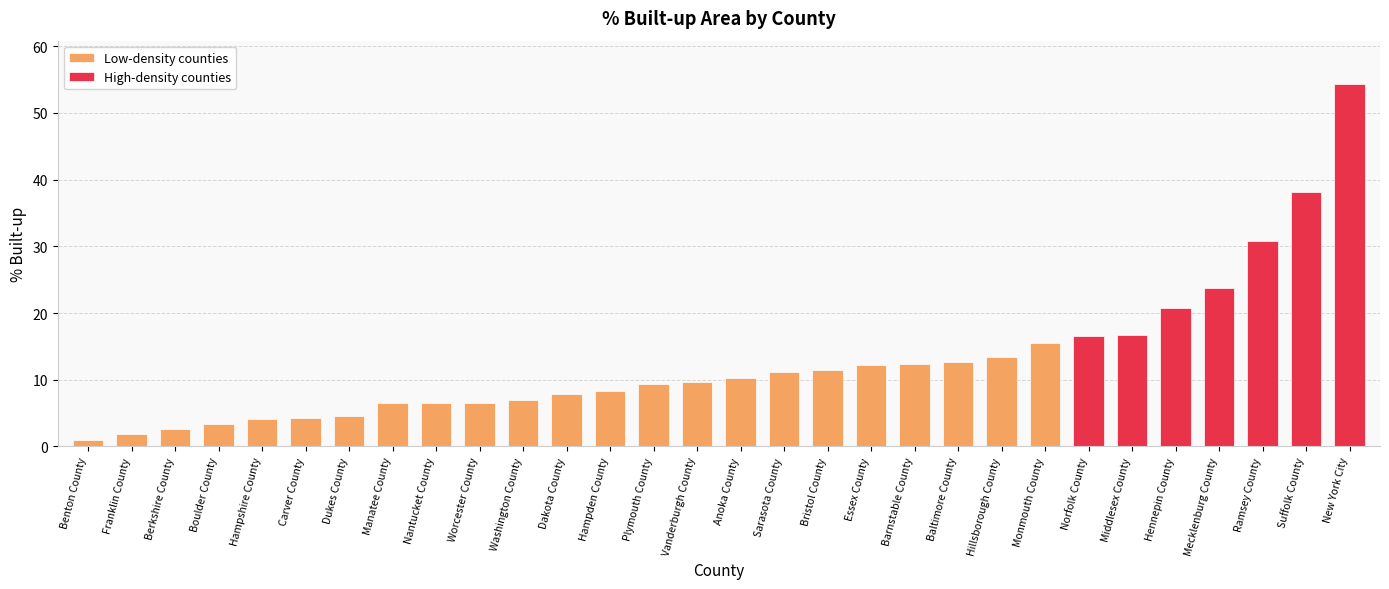

Approximately how many times larger is the value at Bristol County compared to Essex County?

0.9